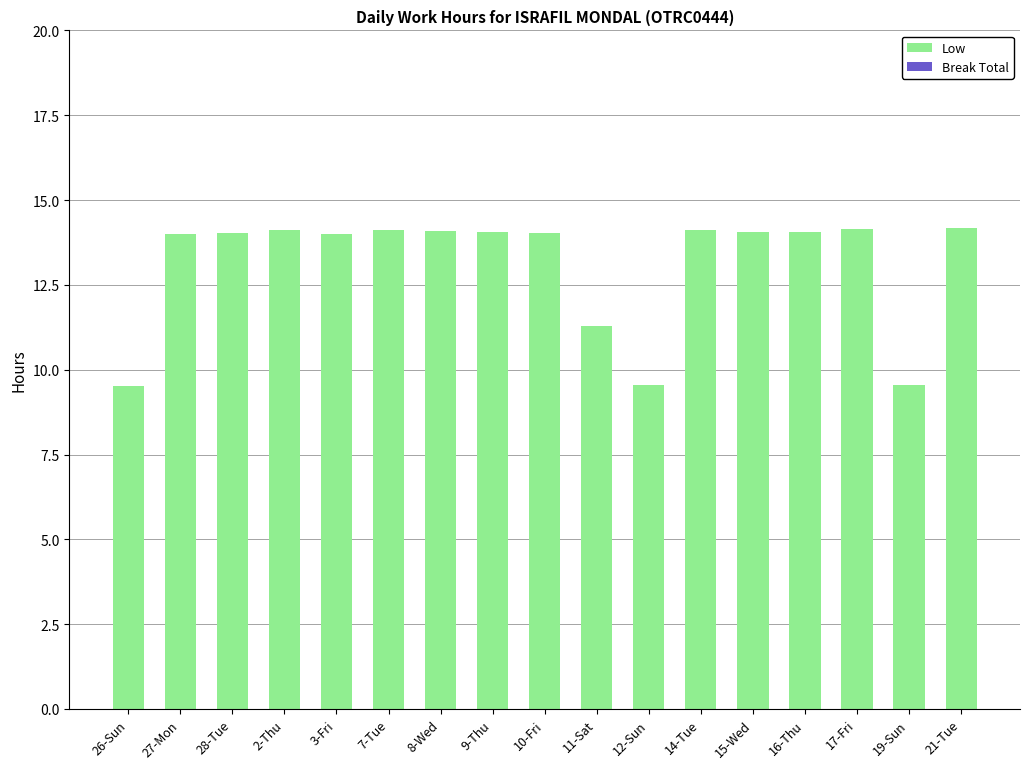

Where is the data nearest to the value 11?

11-Sat